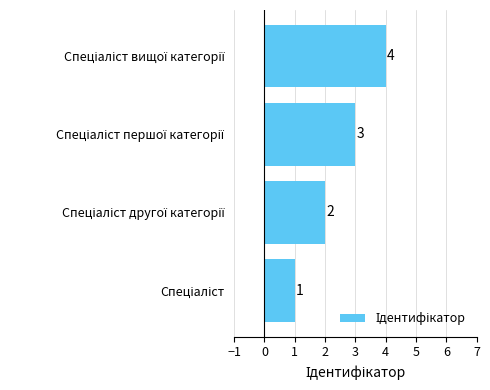

Count the values in the range 2 to 4.

3